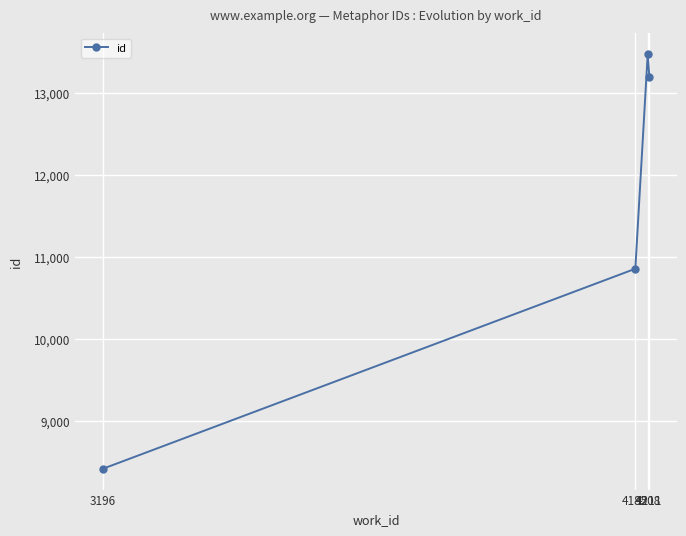

True or false: there are more than 1 points higher than both neighbors.

False